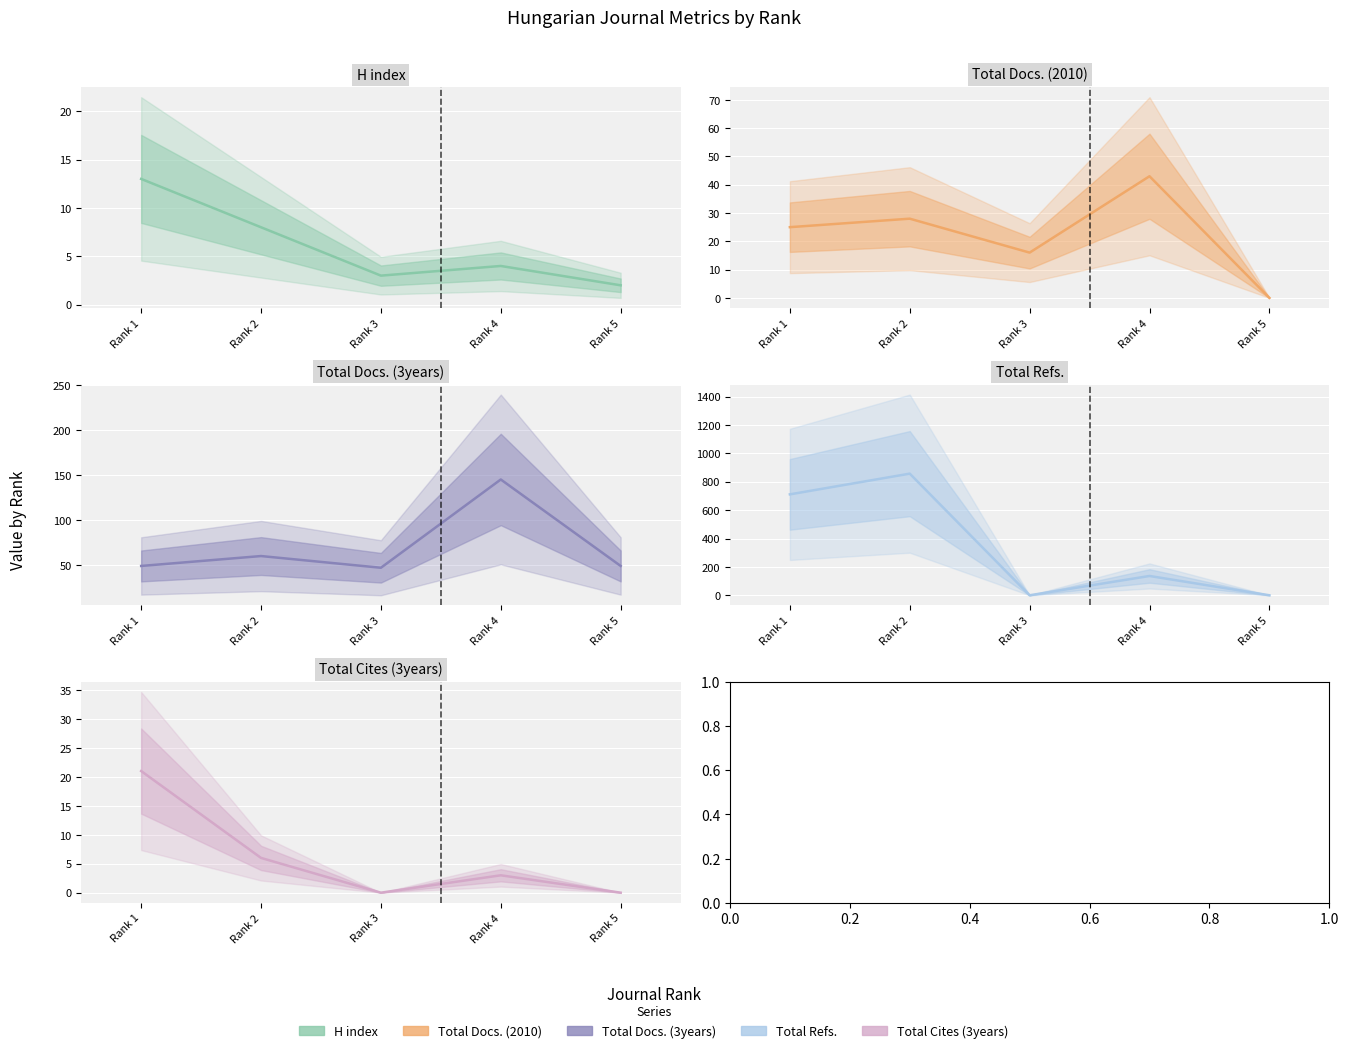

Which series has the widest spread of values?

Total Refs.